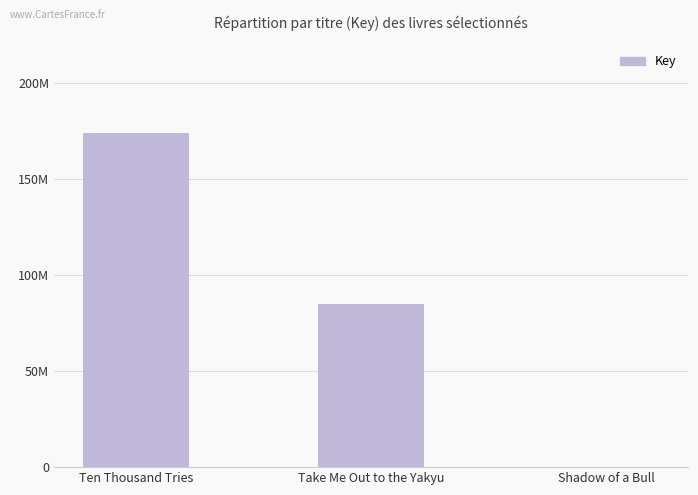

The value at Take Me Out to the Yakyu is 84995459. True or false?

True